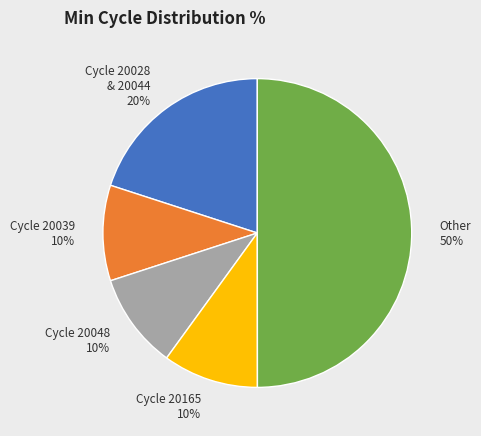

Count the number of slices in the pie.

5